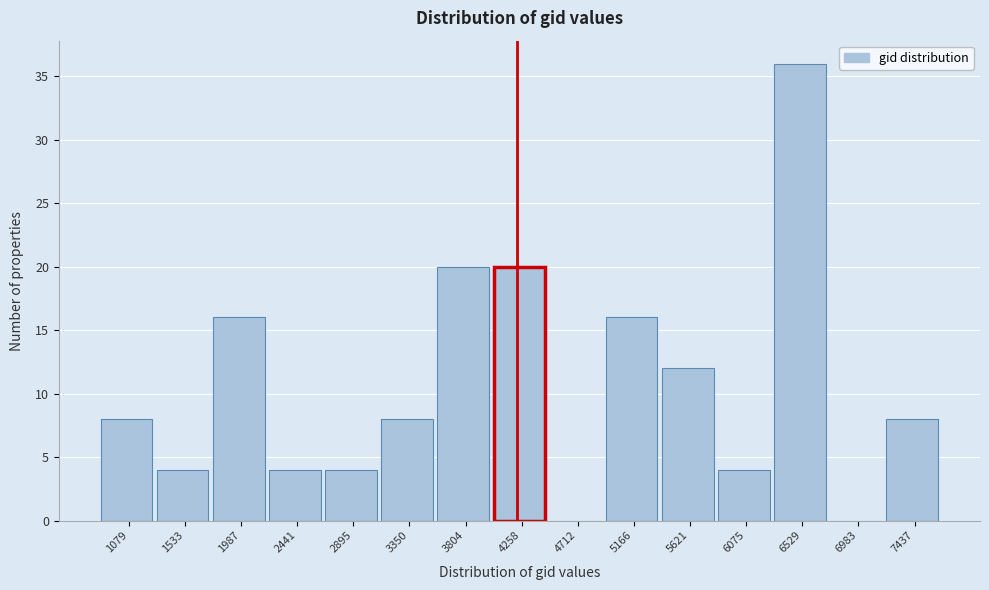

Reading left to right, extract all data points from this chart.

1079=8	1533=4	1987=16	2441=4	2895=4	3350=8	3804=20	4258=20	4712=0	5166=16	5621=12	6075=4	6529=36	6983=0	7437=8